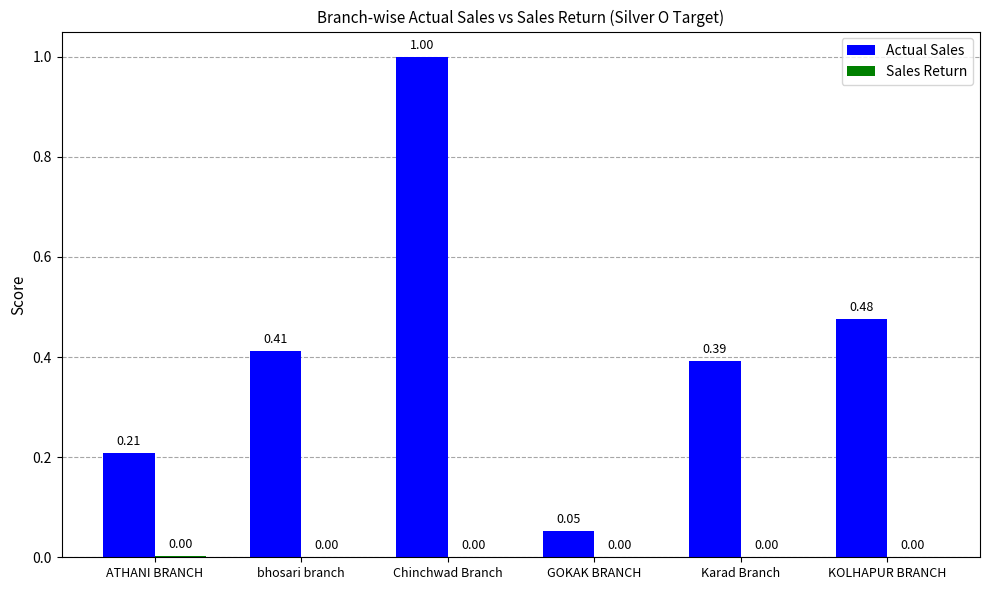

Which series has the largest total across all categories?

Actual Sales